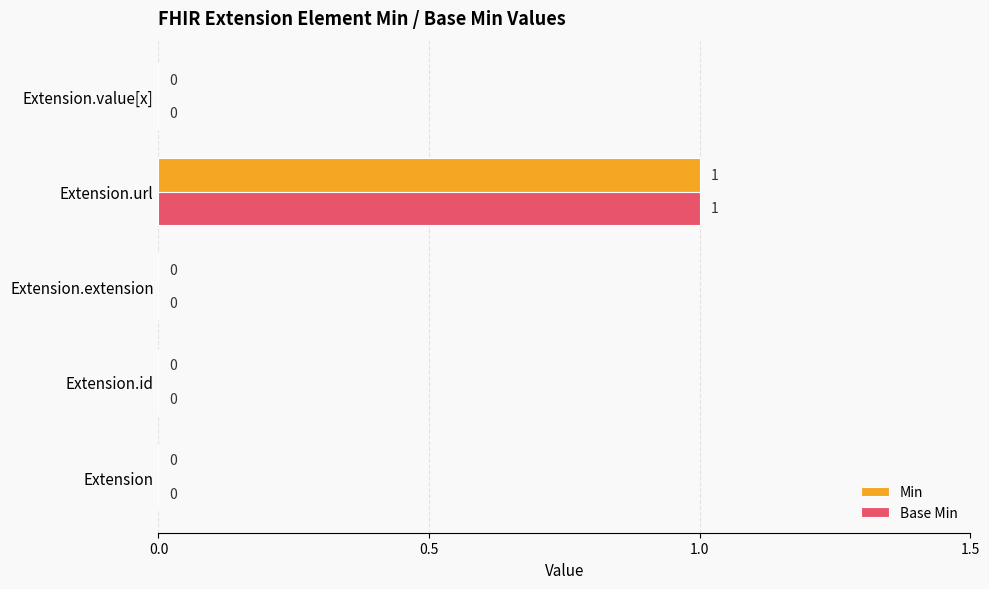

At which category is the sum across all series the highest?

Extension.url